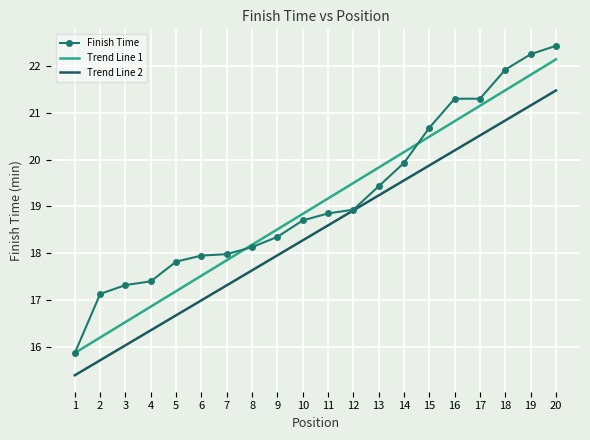

What is the spread (max minus min) of values at 13?

0.6